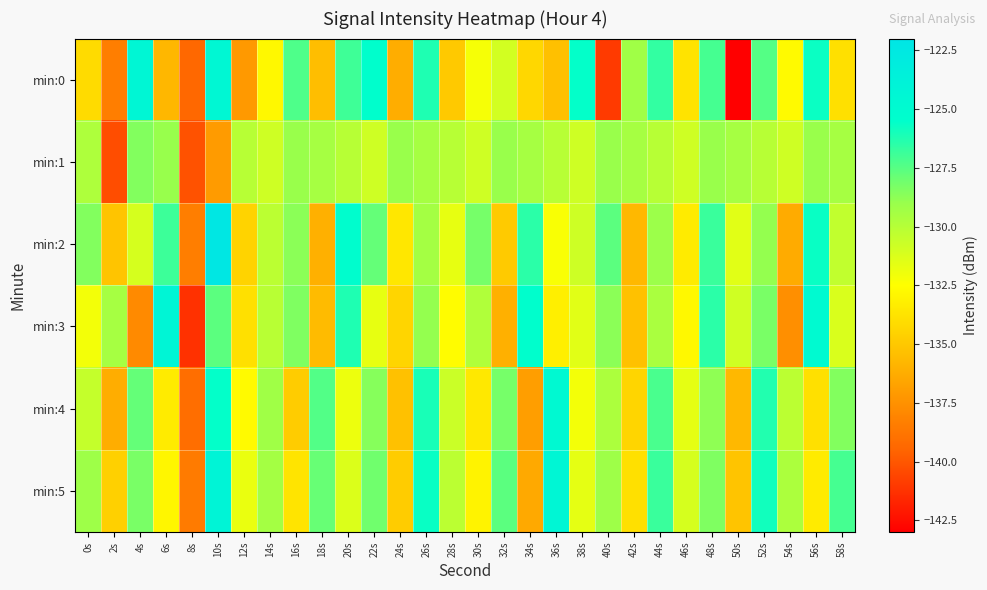

At 16s, list the series in order from largest to smallest.

min:0, min:3, min:2, min:1, min:5, min:4